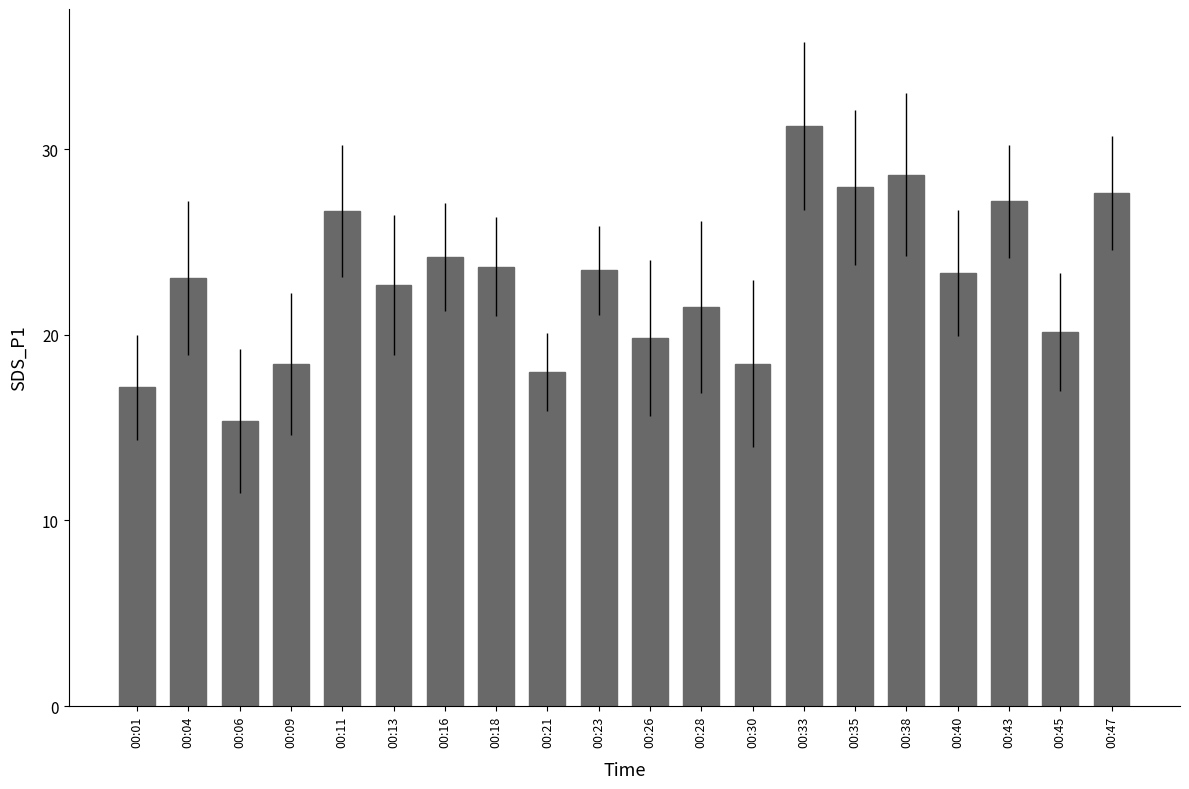

What is the sum of the values at 00:30 and 00:18?

42.1